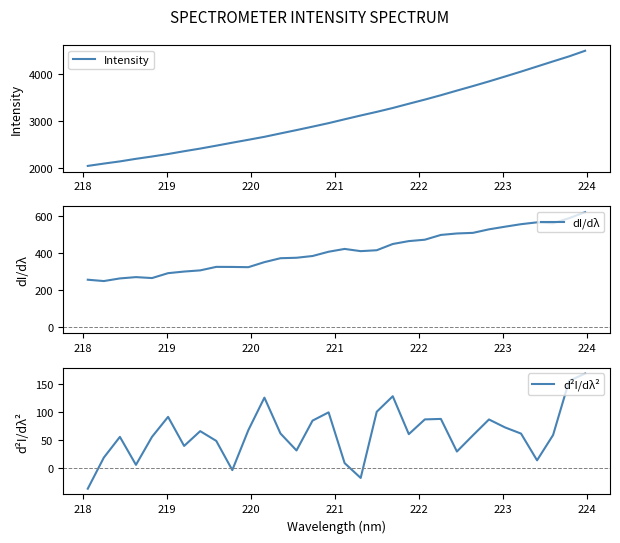

True or false: d²I/dλ² and dI/dλ cross at least once.

False